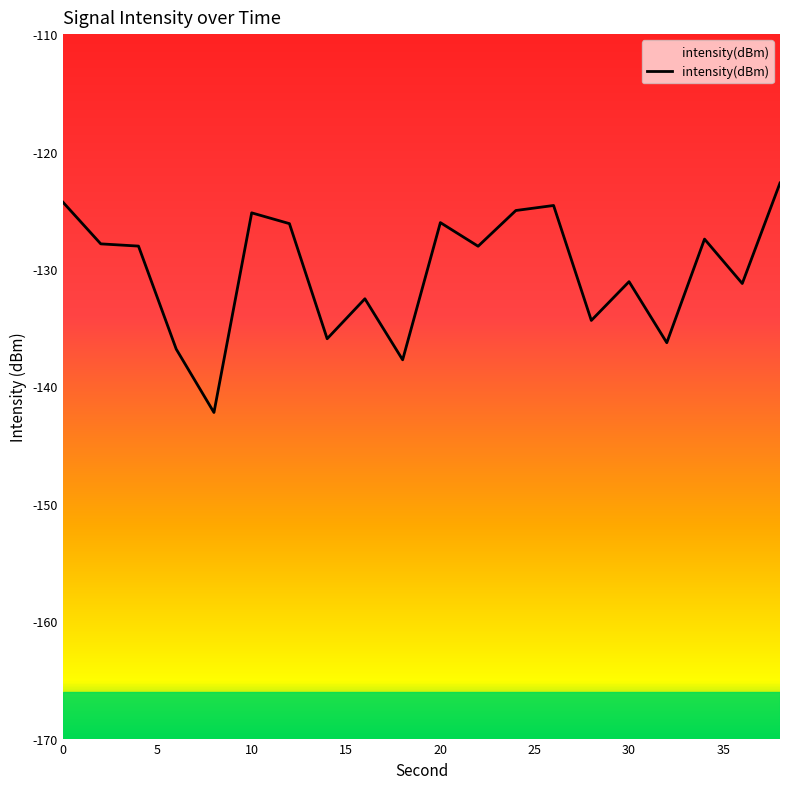

What is the minimum value shown in the chart?

-142.2